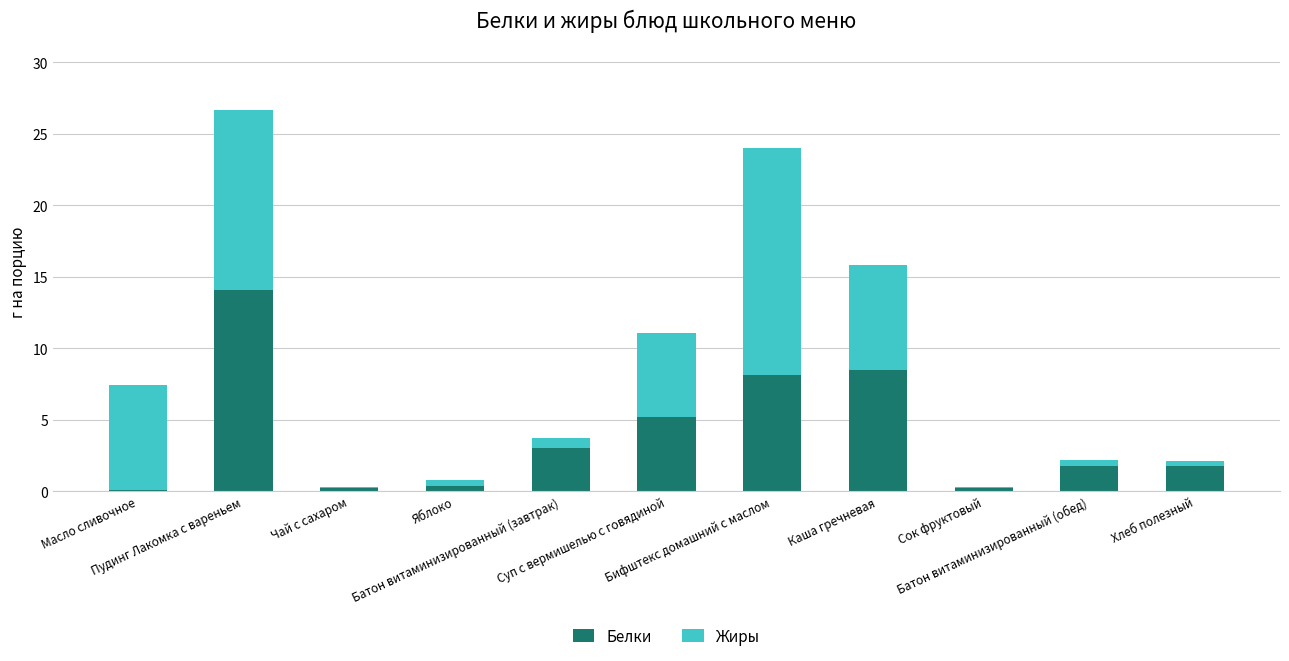

What is the maximum value for Белки?

14.1